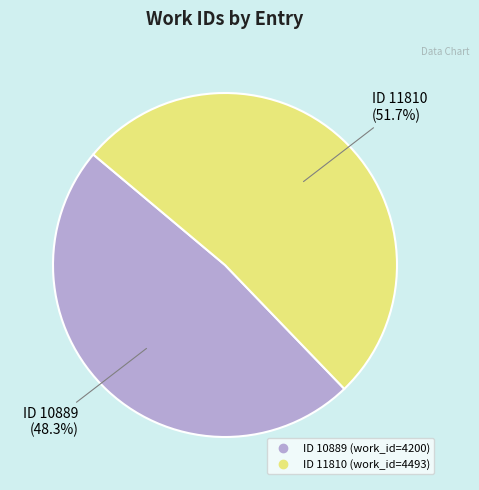

Which has a higher value, ID 10889 or ID 11810?

ID 11810